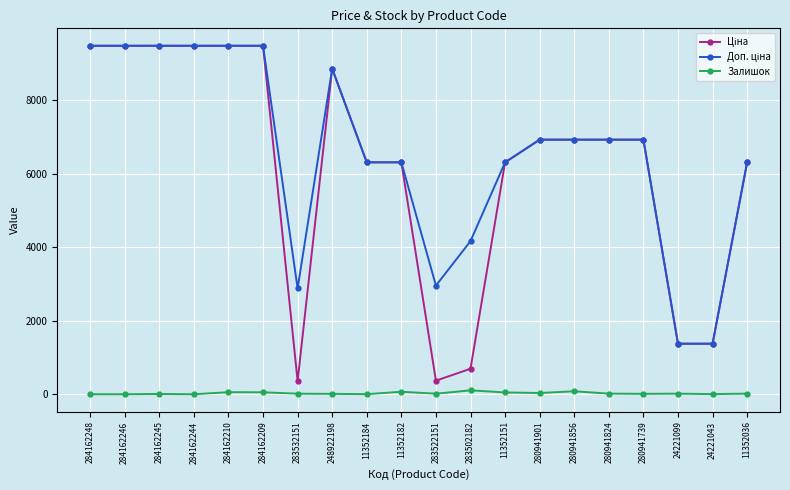

Is this an area chart (filled region under the line)?

No